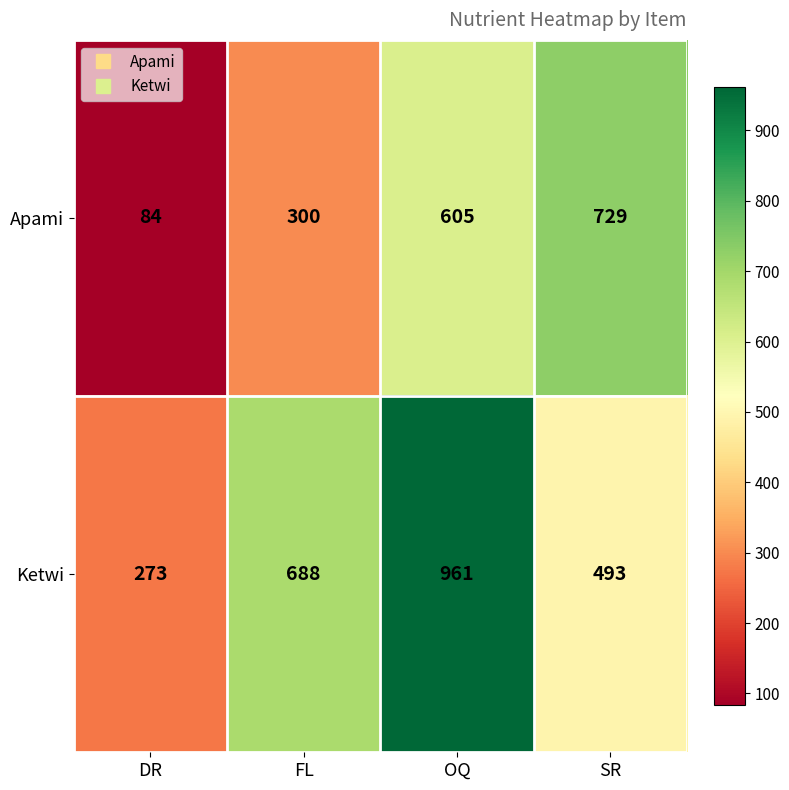

What is the average value of the Ketwi series?

604